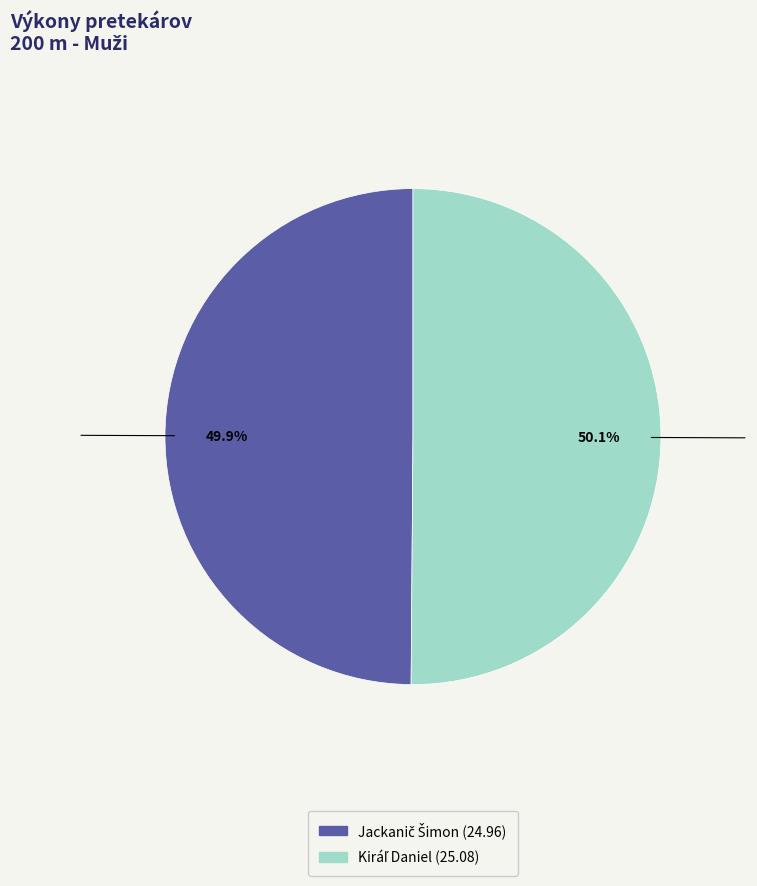

Is there a majority slice in this chart?

Yes